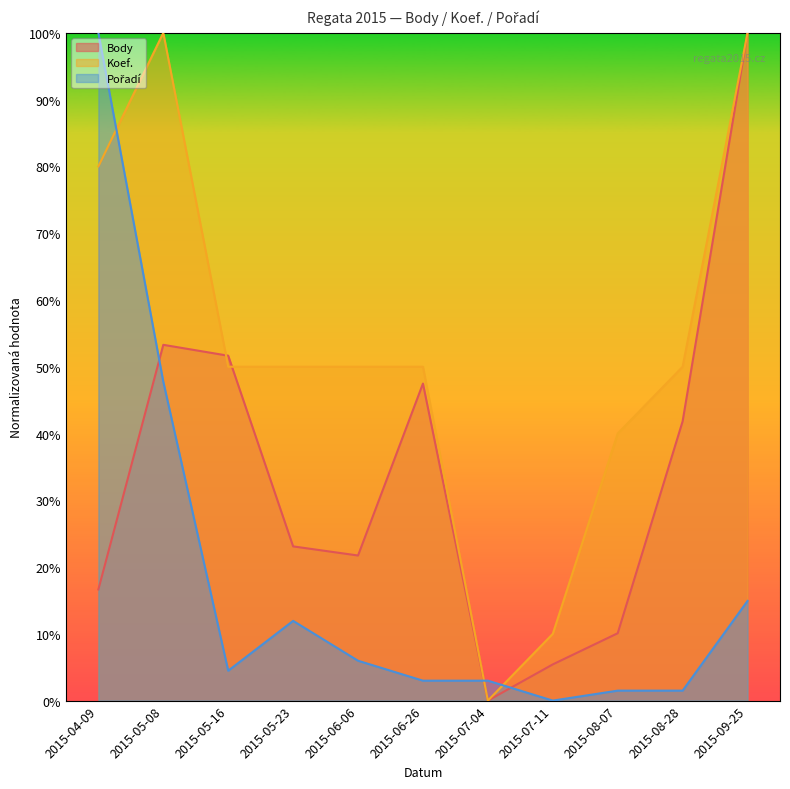

What is the difference between the Body values at 2015-06-06 and 2015-08-07?

0.1